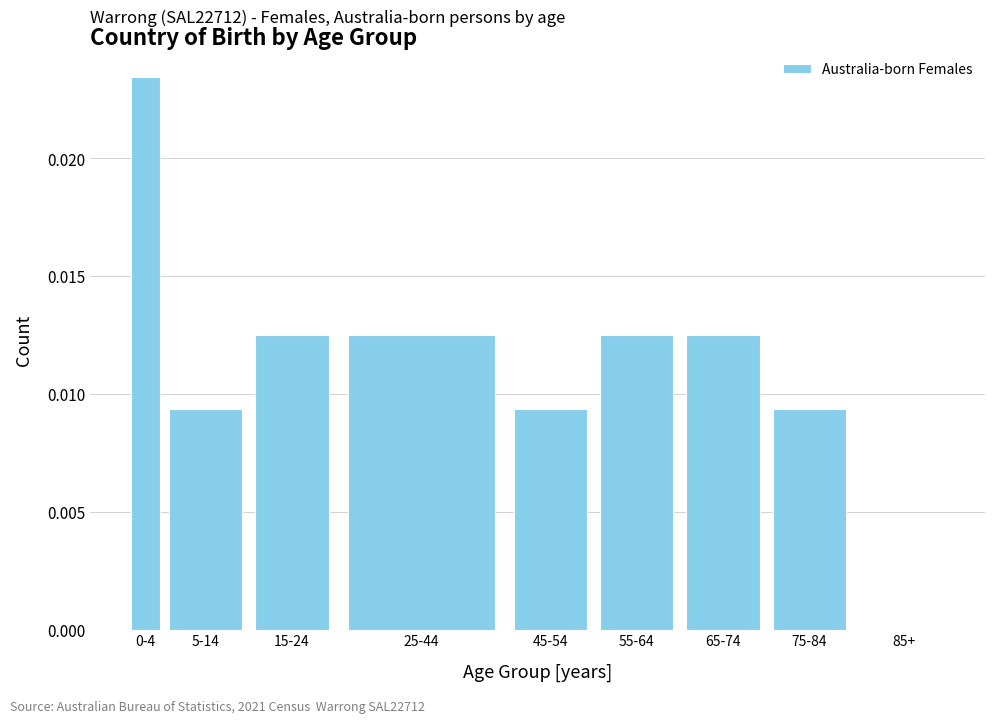

The chart shows a value of 0.0 at 25-44. True or false?

True